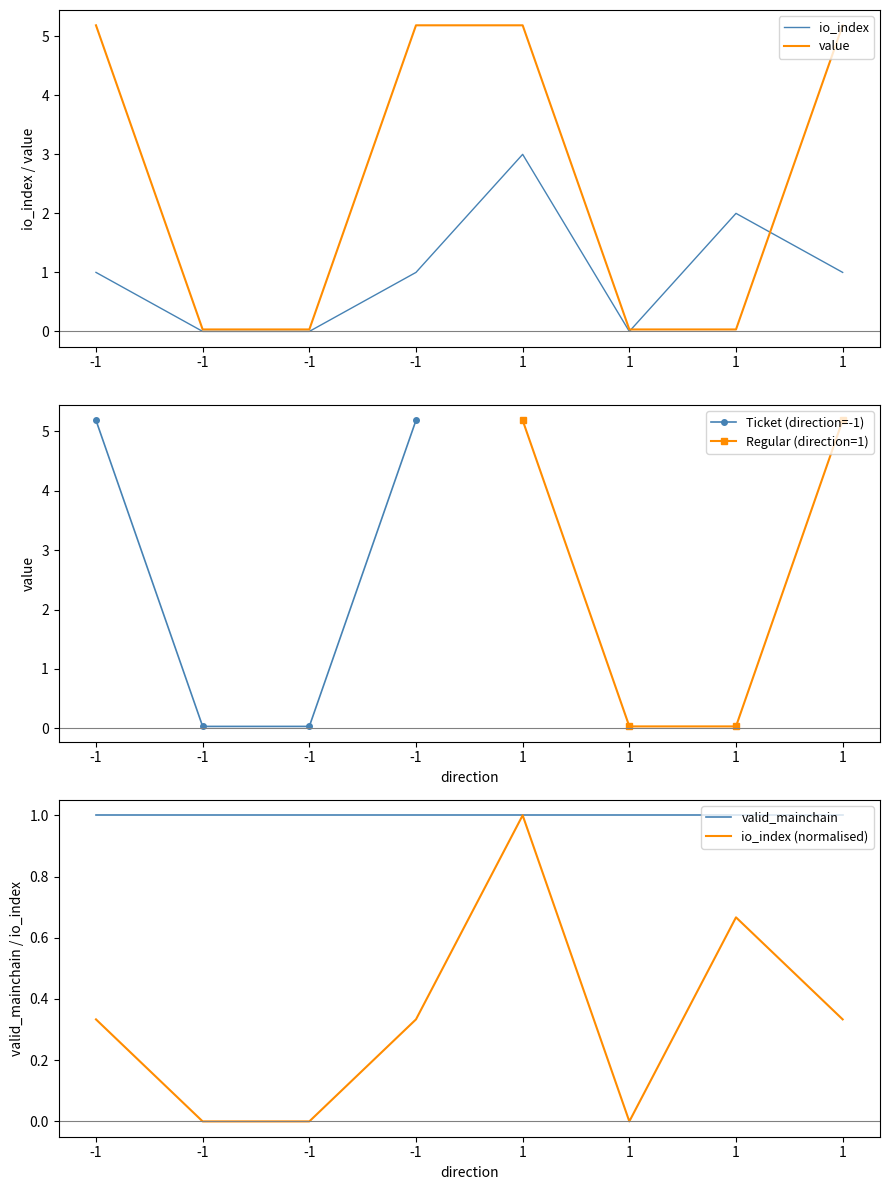

True or false: value has more than 0 interior local peaks.

False